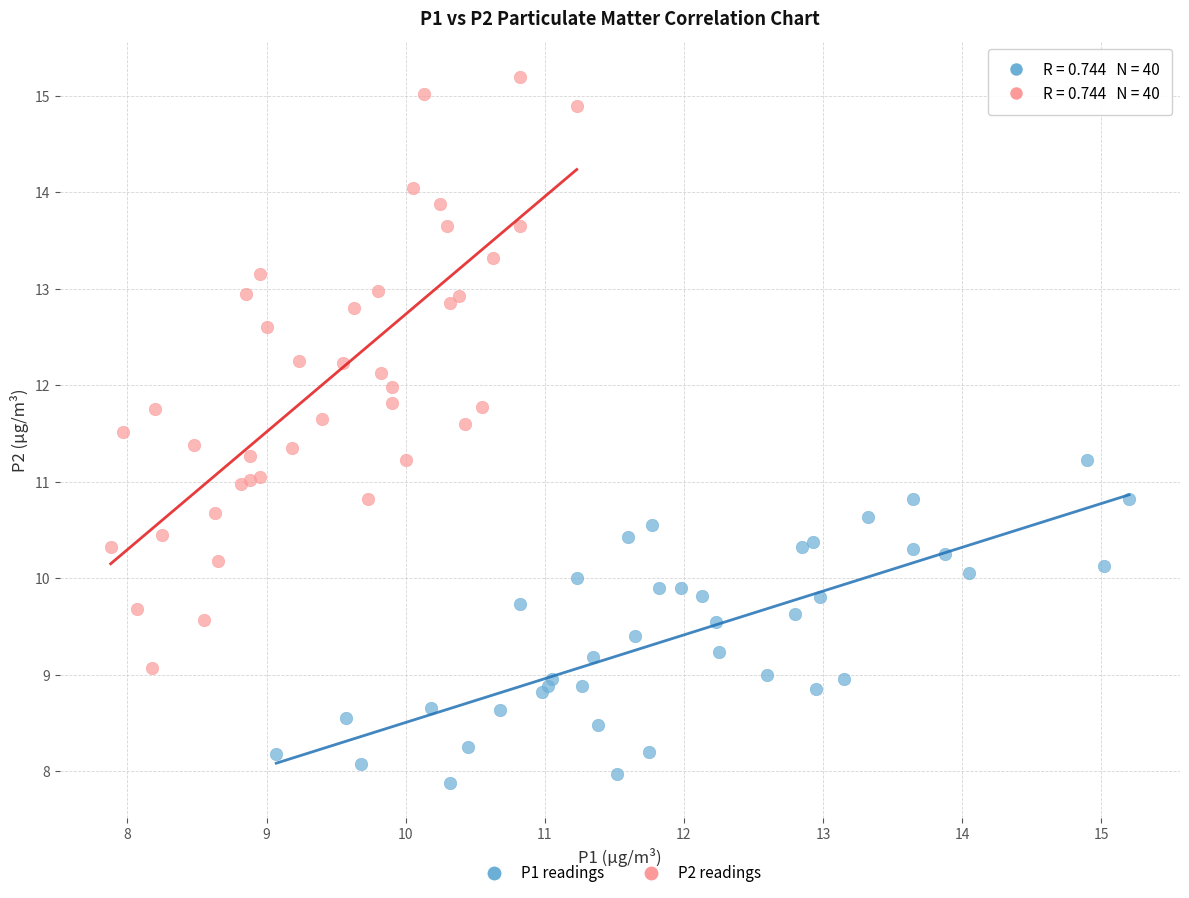

Which series has the largest Y range (max minus min)?

P2 readings